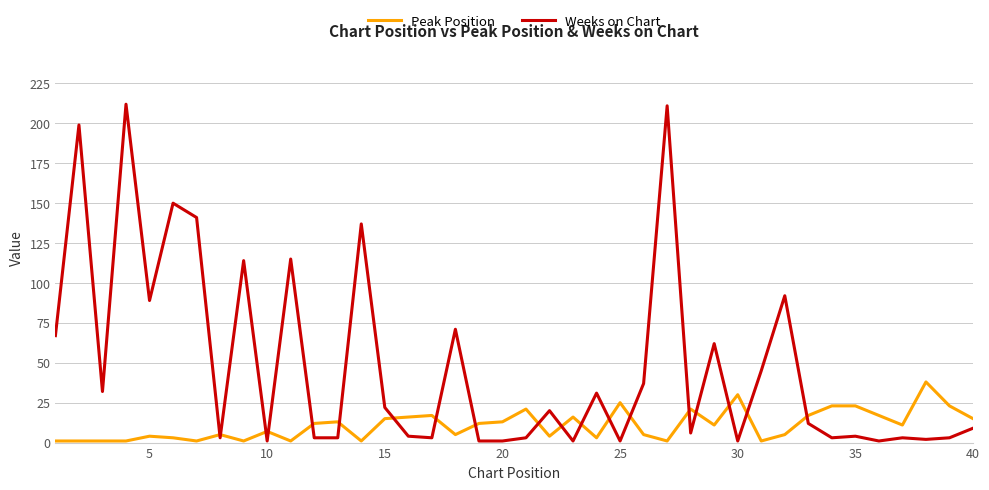

Which series has the largest total across all categories?

Weeks on Chart